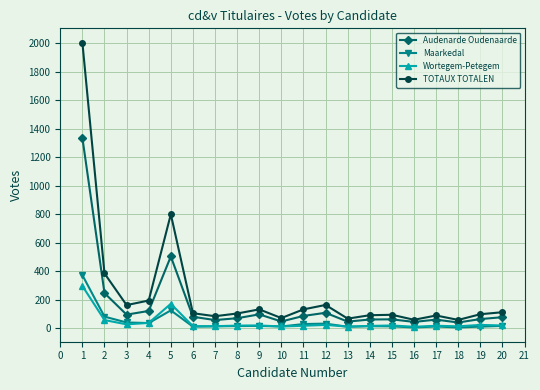

Between 1 and 12, which series saw the biggest shift?

TOTAUX TOTALEN